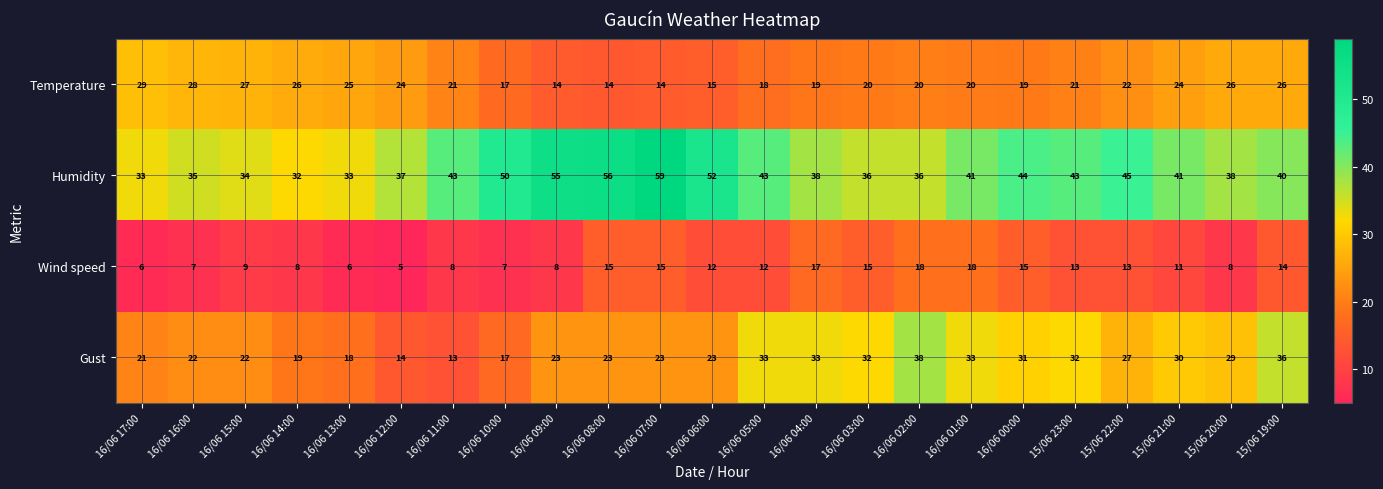

How many distinct data groups are displayed?

4